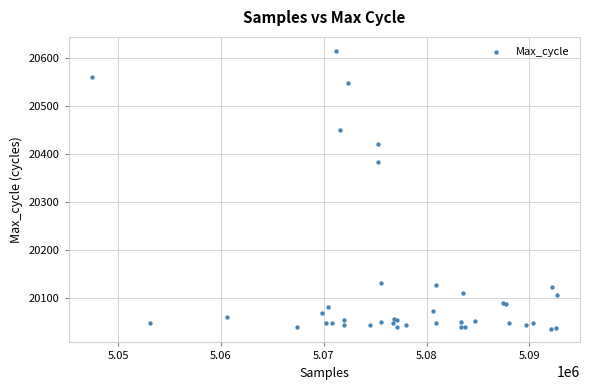

What Y value in the scatter plot is closest to 20325?

20383